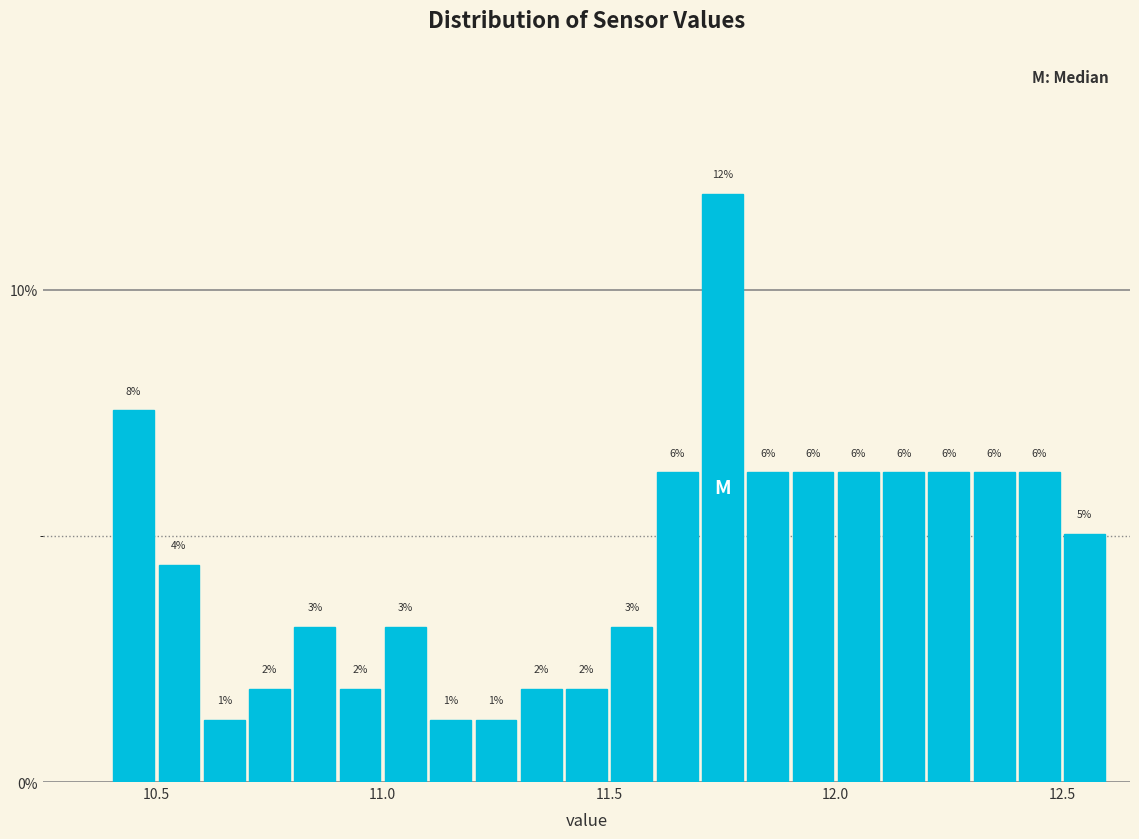

Around what value on the x-axis is the tallest bar? Give the approximate position of its centre, as read against the axis.

11.75